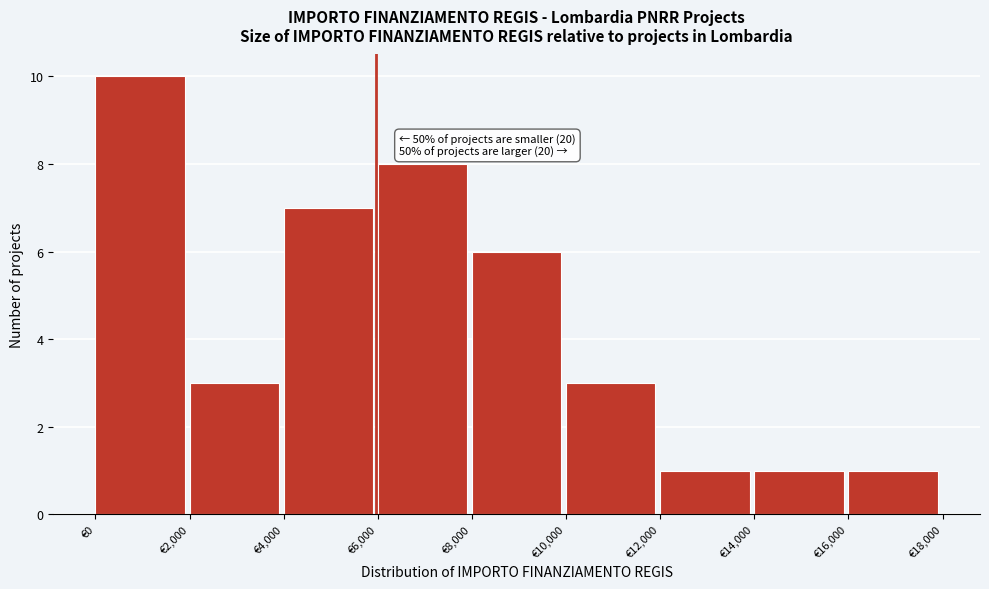

Over which range of the x-axis is the bar tallest?

0 to 2000